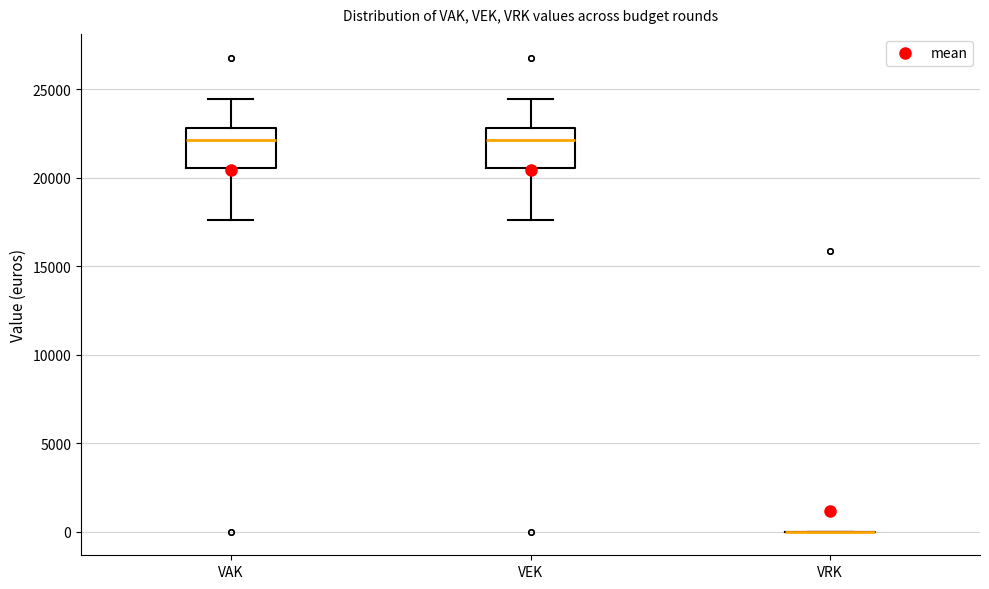

Reading left to right, read every box against the y-axis: the position of its median line, the range the box covers, and the ends of its whiskers. The values are not printed on the chart, so give them approximately, as read against the axis.

VAK: median 22000, box 20500 to 23000, whiskers 17500 to 24500
VEK: median 22000, box 20500 to 23000, whiskers 17500 to 24500
VRK: box collapsed to a line at 0, whiskers 0 to 0